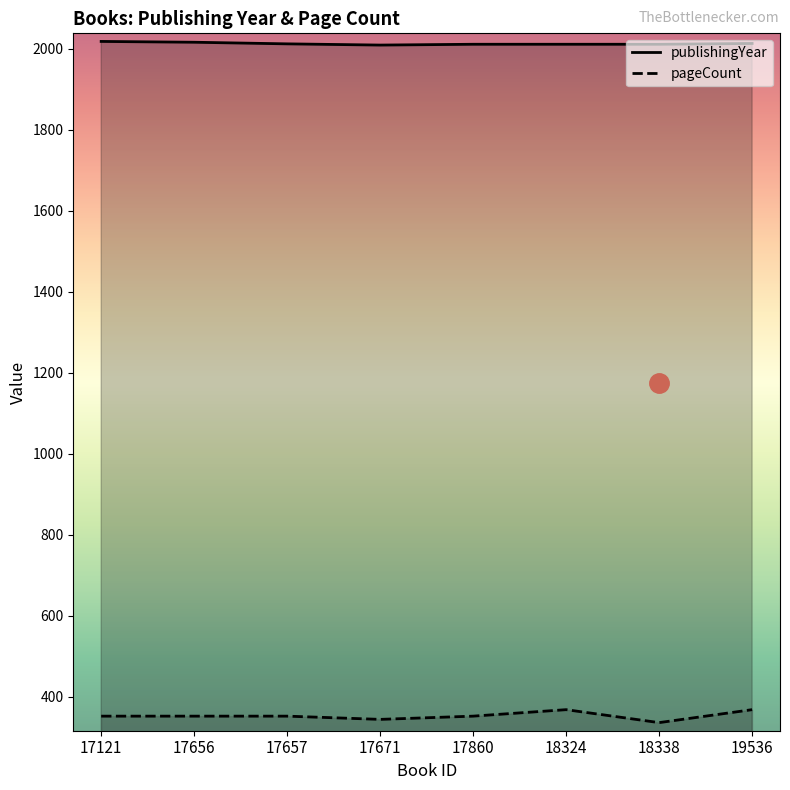

What is the sum of the publishingYear values at 18324 and 18338?

4022